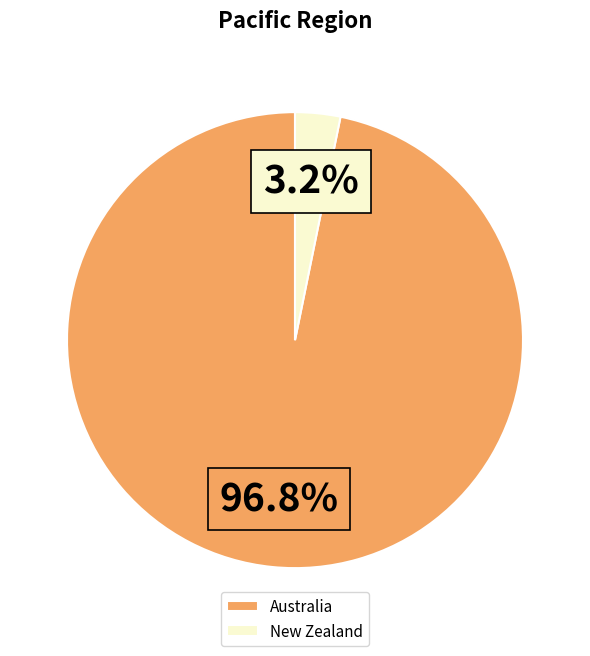

Between New Zealand and Australia, which is larger?

Australia